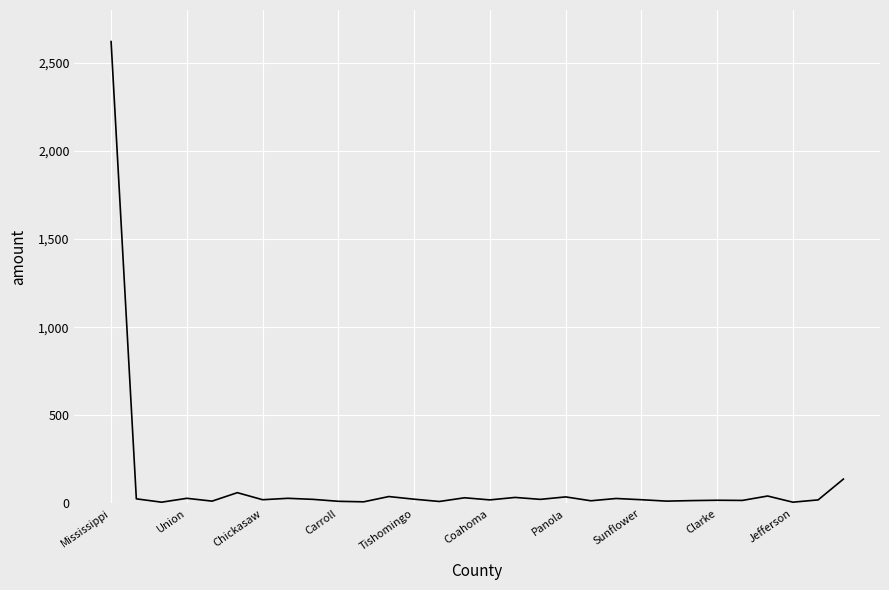

What is the greatest value displayed?

2621